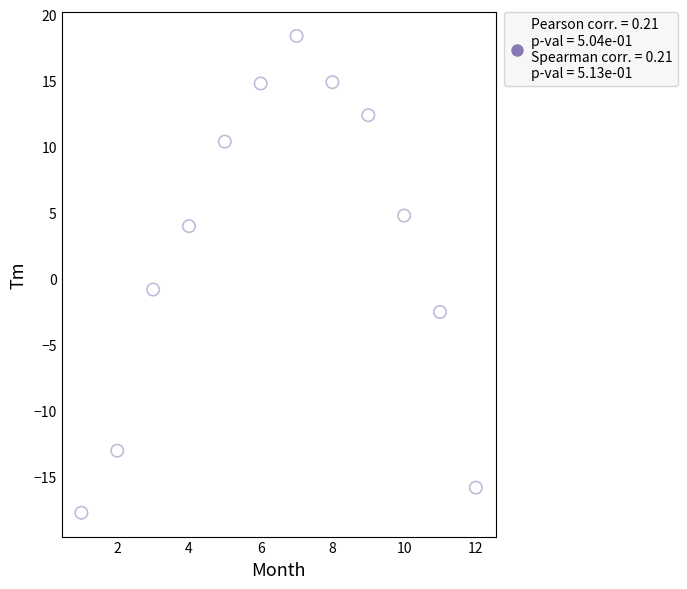

What Y value in the scatter plot is closest to 0?

-0.8